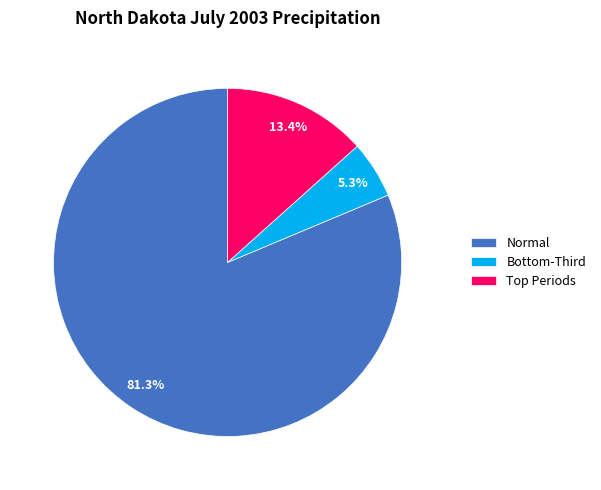

Which category has the biggest portion of the pie?

Normal